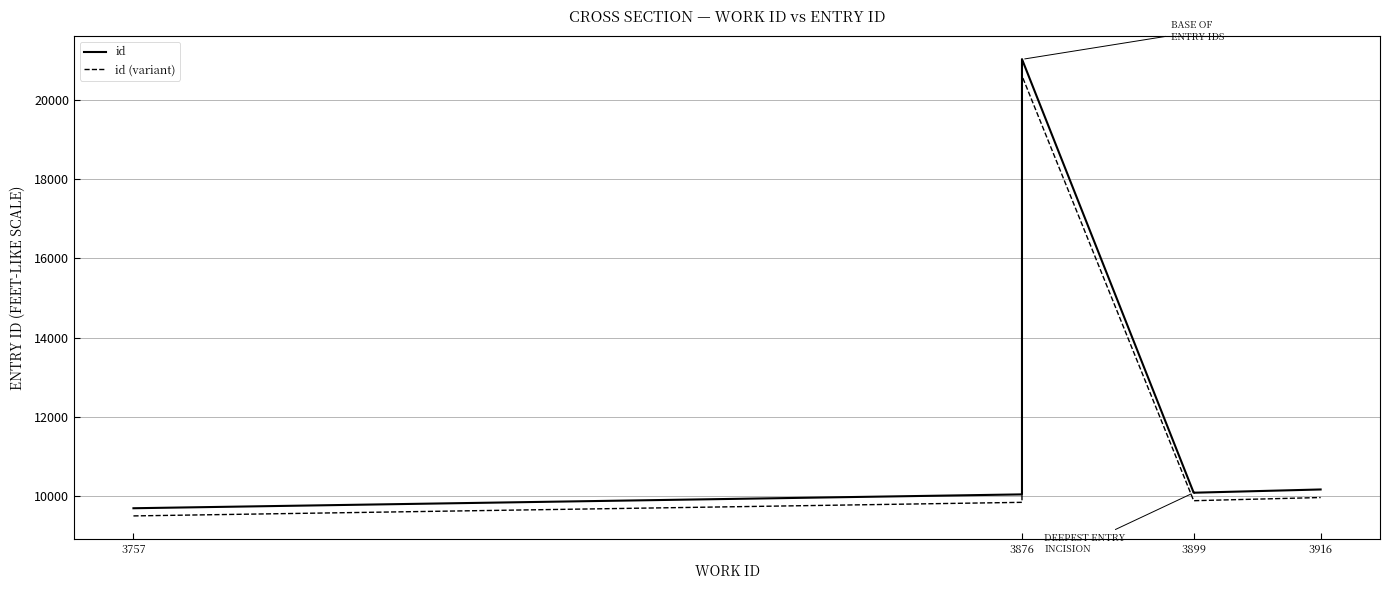

What is the maximum value shown in the chart?

21034.0